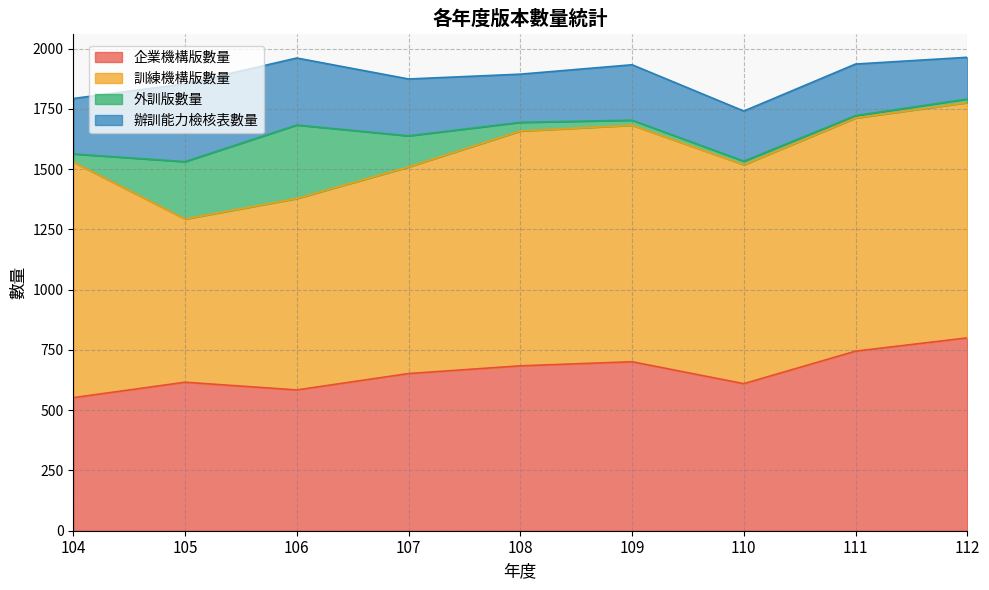

At which category does the chart reach its minimum across all series?

111